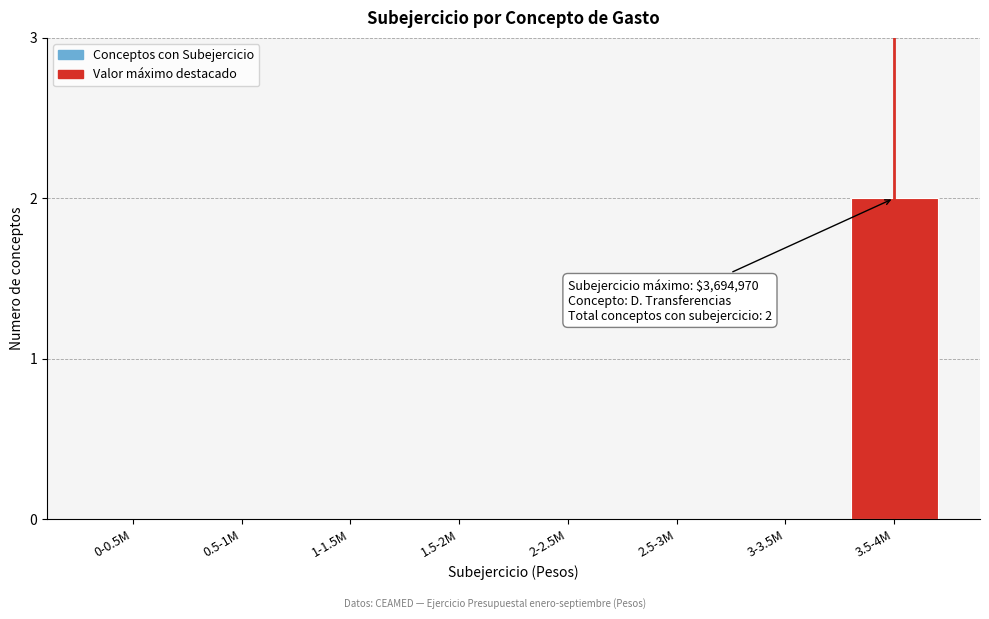

Reading left to right, extract all data points from this chart.

0-0.5M=0	0.5-1M=0	1-1.5M=0	1.5-2M=0	2-2.5M=0	2.5-3M=0	3-3.5M=0	3.5-4M=2